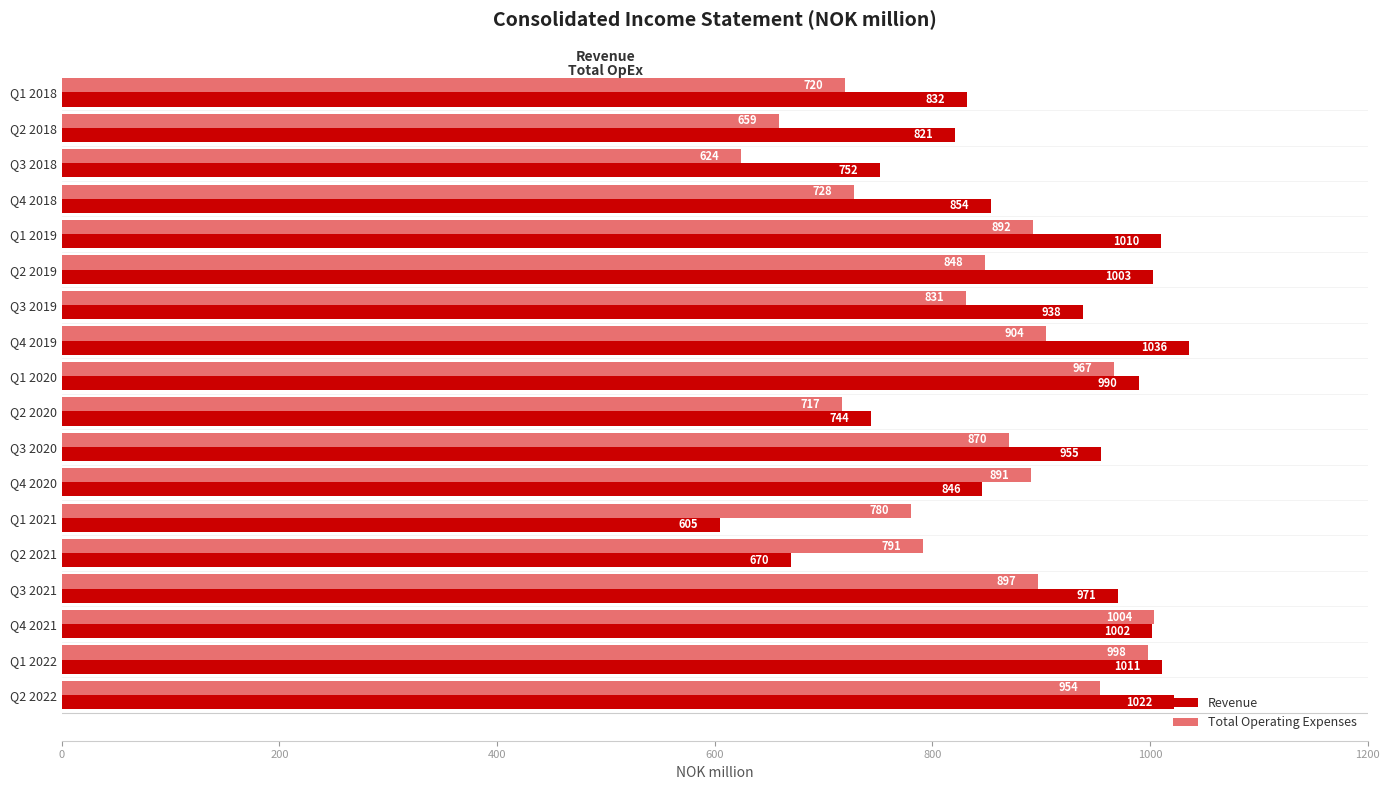

At which label is Total Operating Expenses closest to 814?

Q3 2019